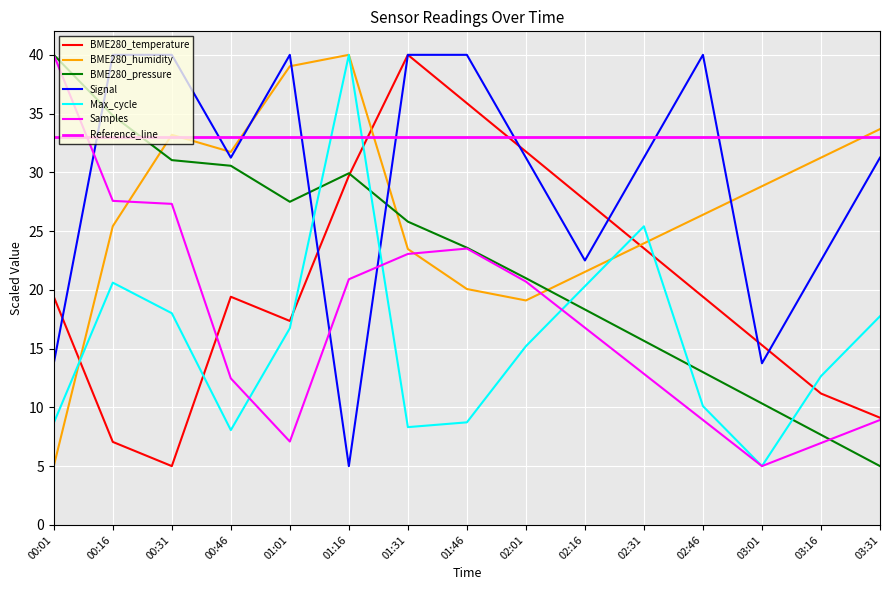

What is the difference between the maximum and minimum values in the BME280_pressure series?

35.0